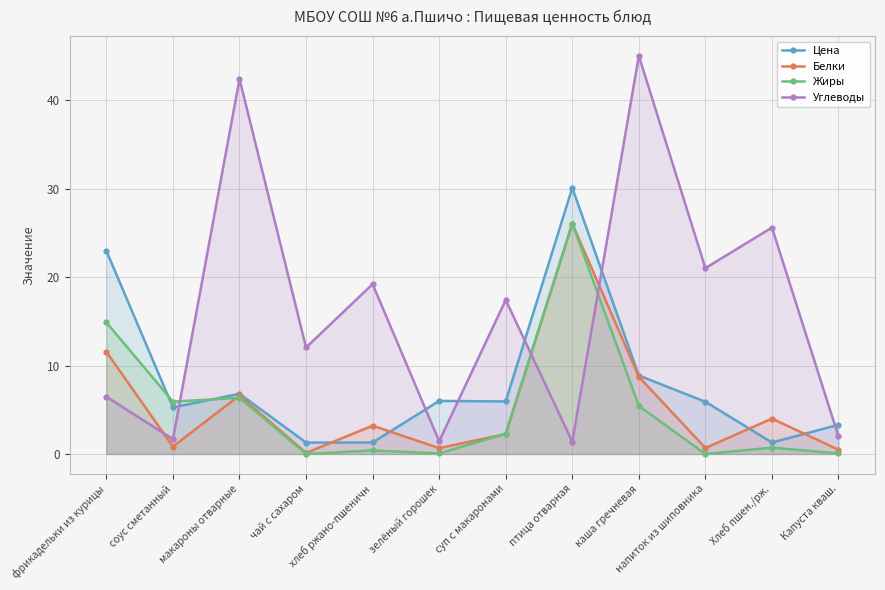

Rank the series by their maximum value, from highest to lowest.

Углеводы, Цена, Белки, Жиры